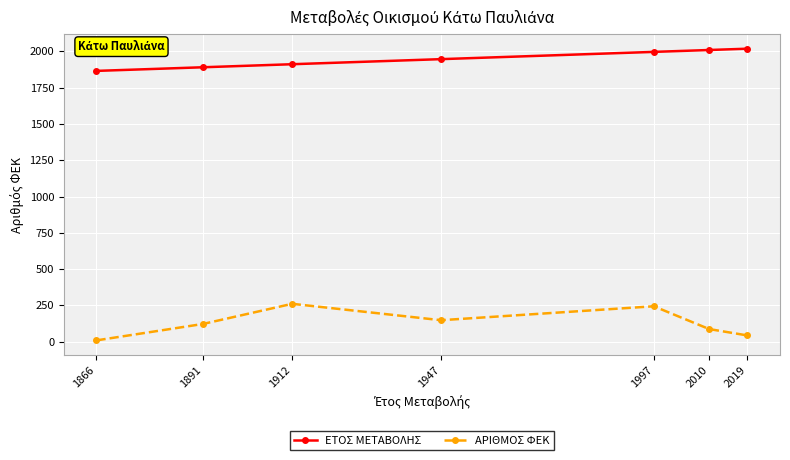

Reading right to left, list all the values displayed in this chart.

ΕΤΟΣ ΜΕΤΑΒΟΛΗΣ: 2019	2010	1997	1947	1912	1891	1866
ΑΡΙΘΜΟΣ ΦΕΚ: 43	87	244	148	261	122	9